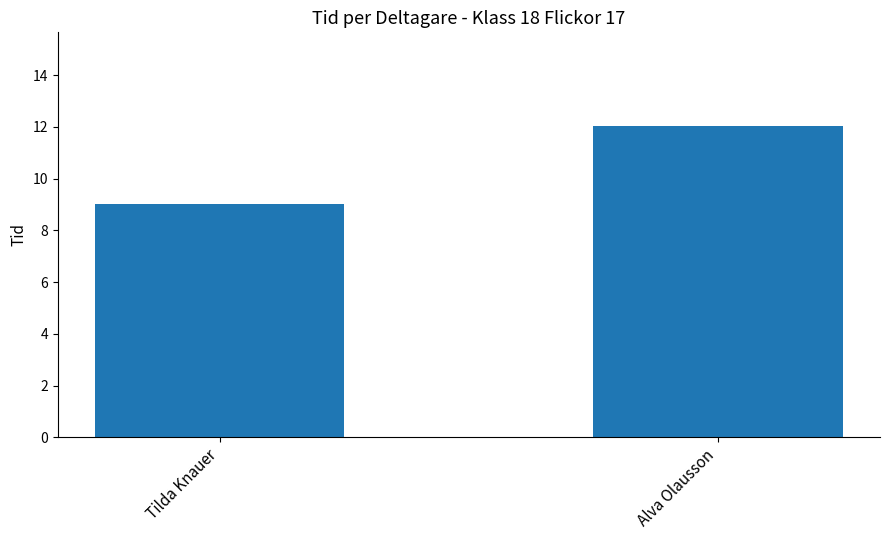

Rank the categories by value from lowest to highest.

Tilda Knauer, Alva Olausson